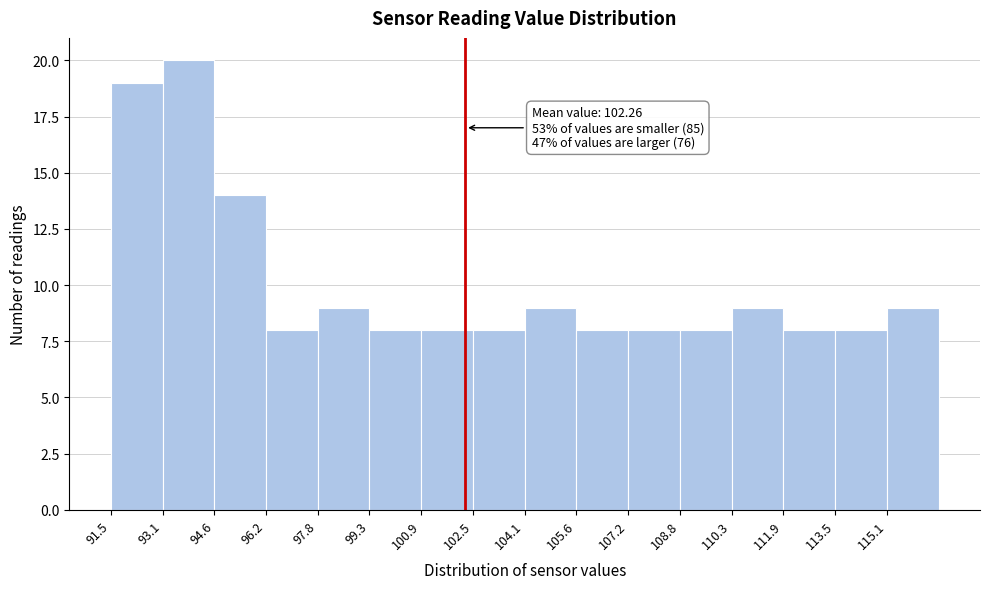

Which range on the x-axis has the tallest bar?

93.0 to 94.6